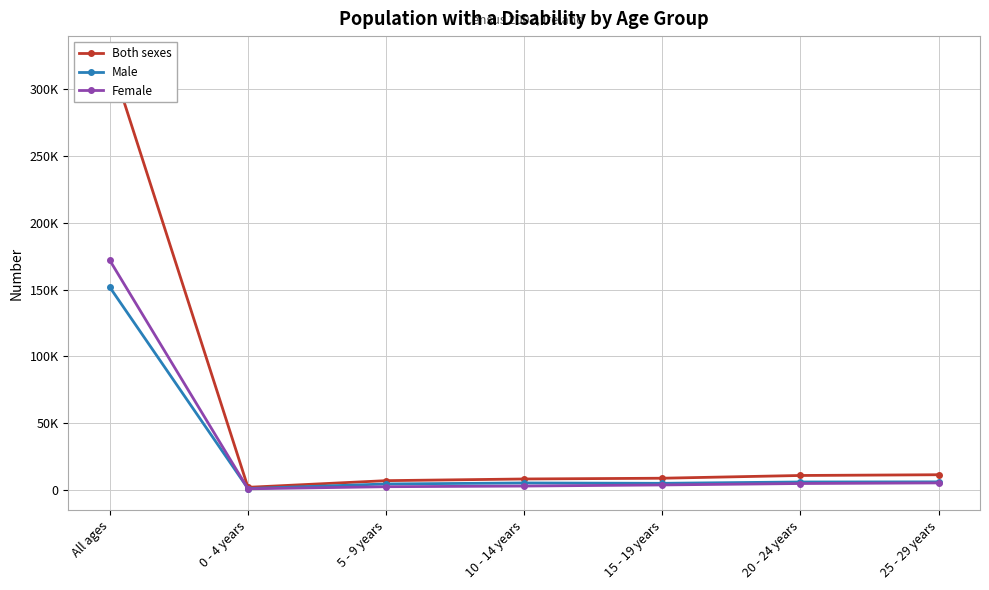

What is the sum of all Female values?

192291